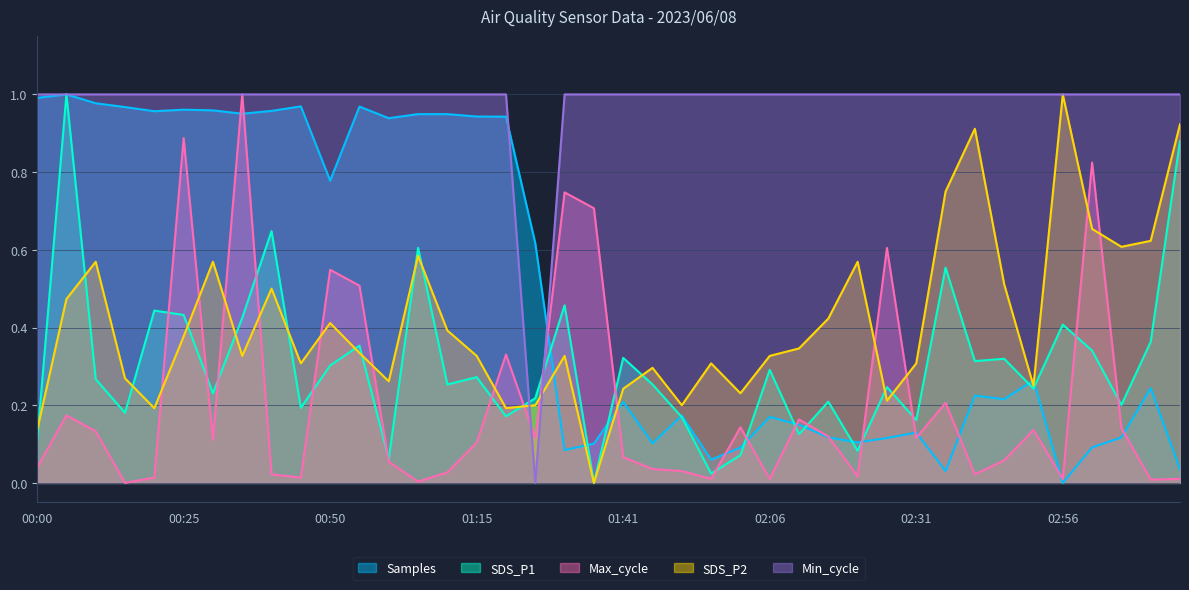

Which series has the largest range (max minus min)?

SDS_P1